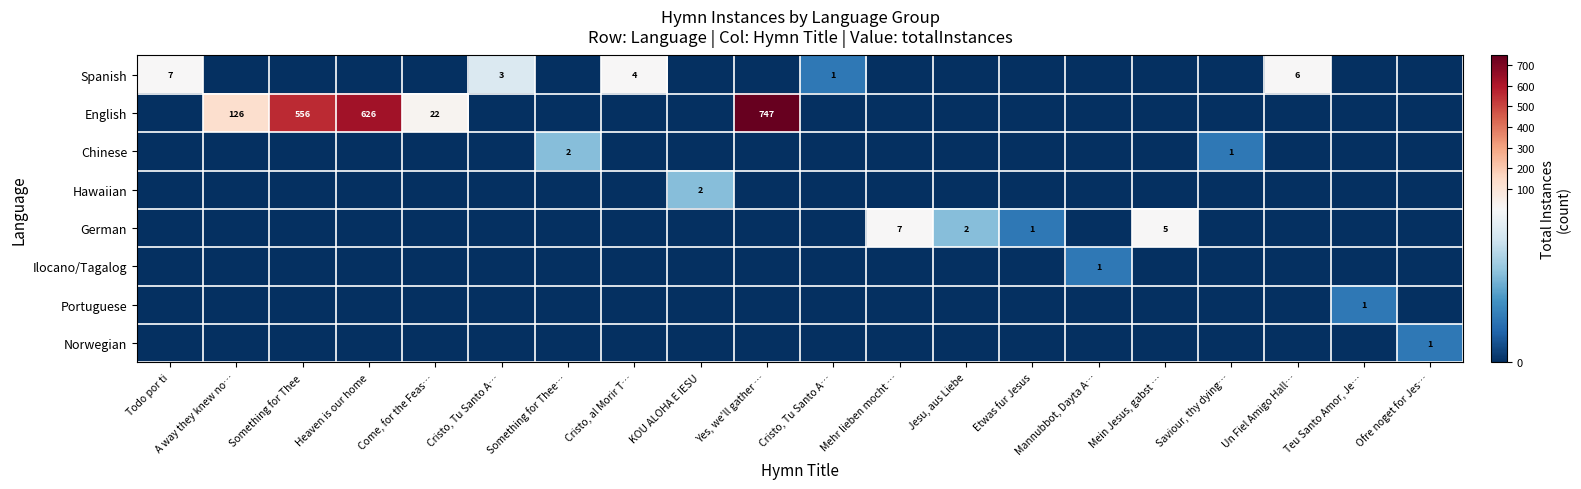

At how many categories does at least one series exceed 536?

3